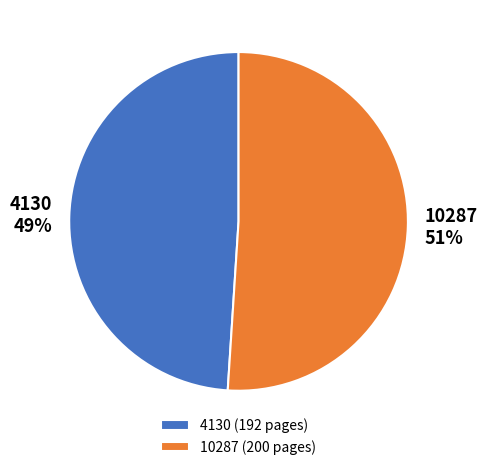

How many segments does this pie chart have?

2